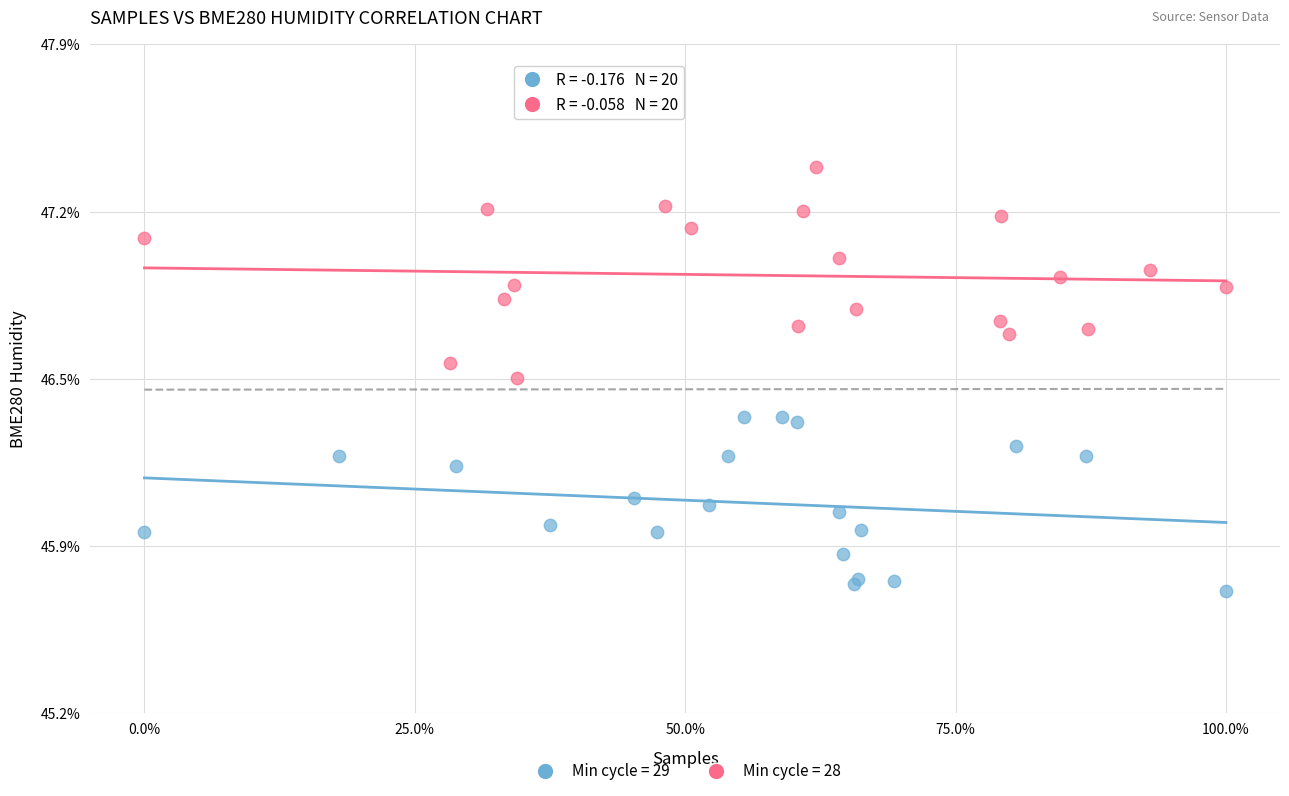

What are all the series names shown in the legend?

Min cycle = 29, Min cycle = 28